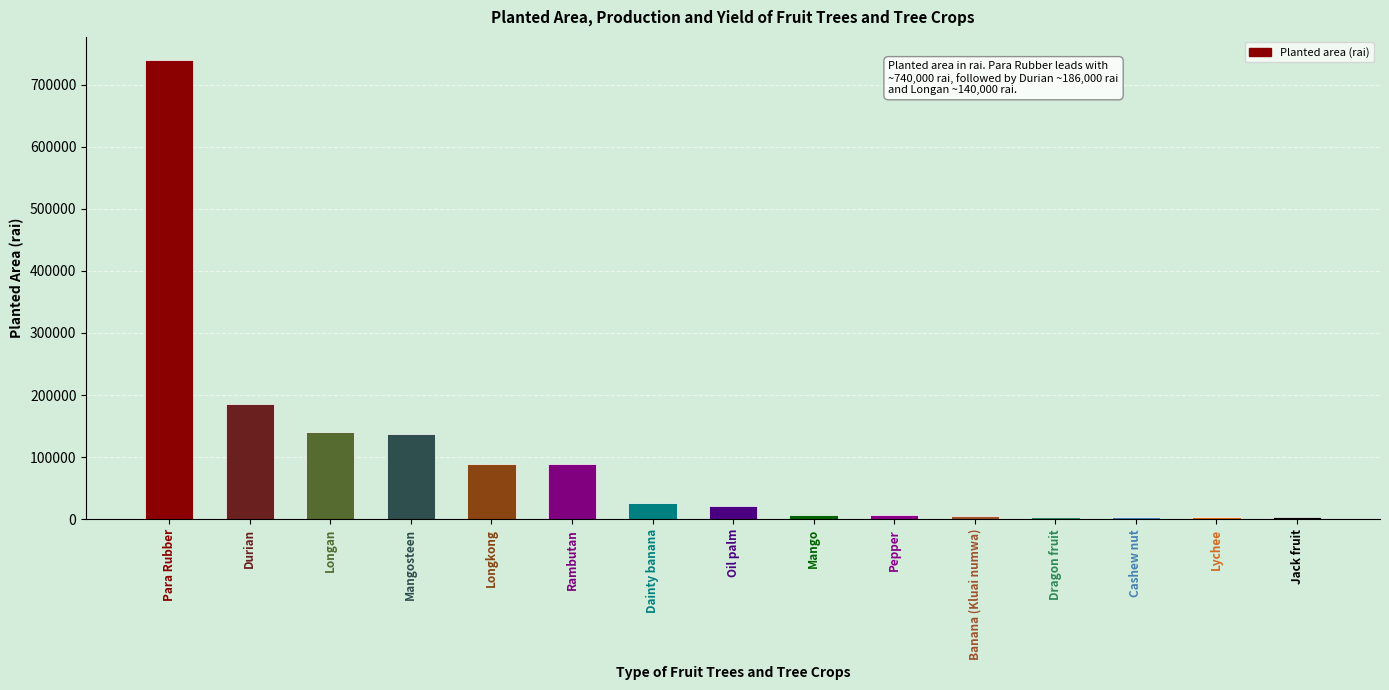

At which category does the chart reach its peak across all series?

Para Rubber